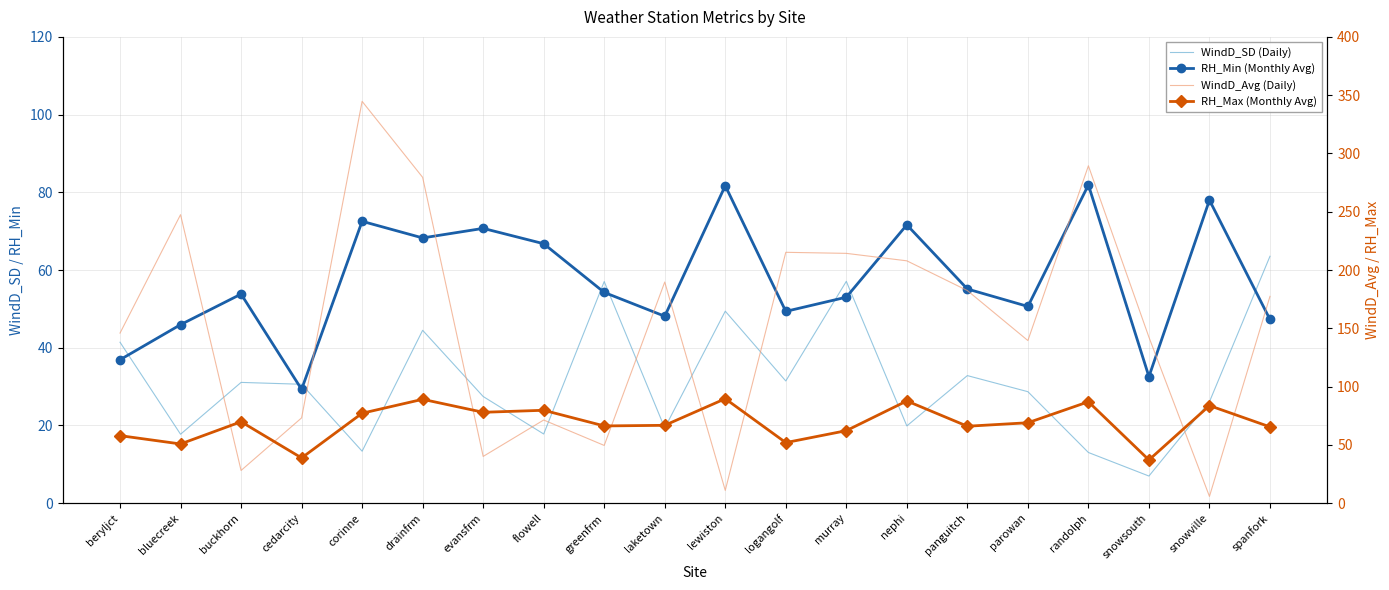

Is it true that RH_Min (Monthly Avg) equals 47.3 at spanfork?

True